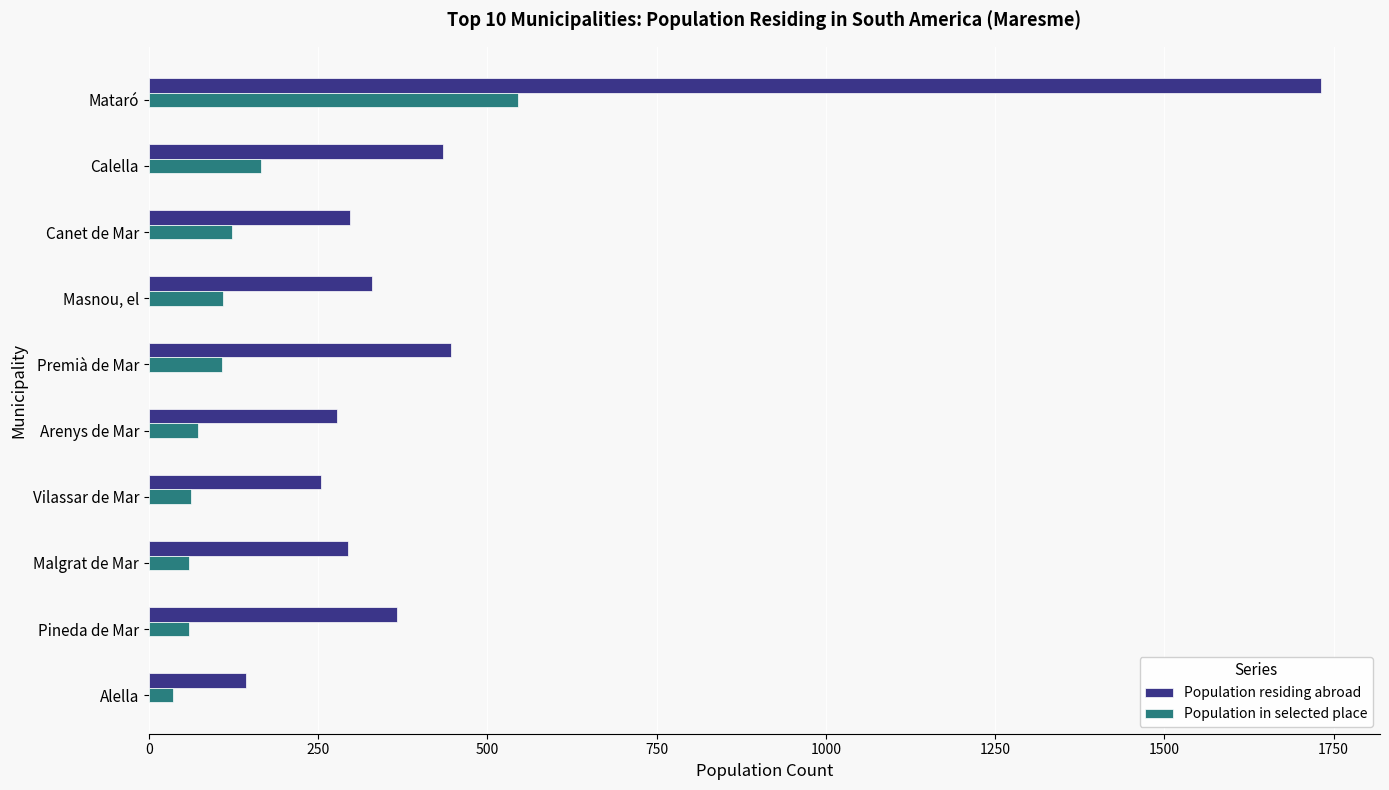

True or false: Population residing abroad has a value of 143 at Malgrat de Mar.

False